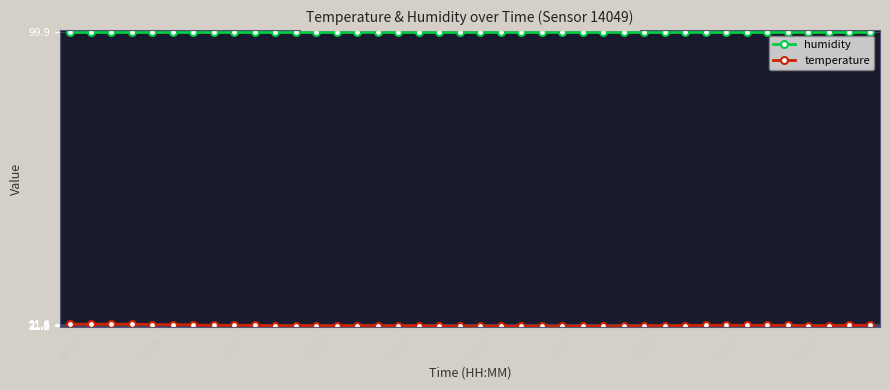

How many lines are shown in the chart?

2